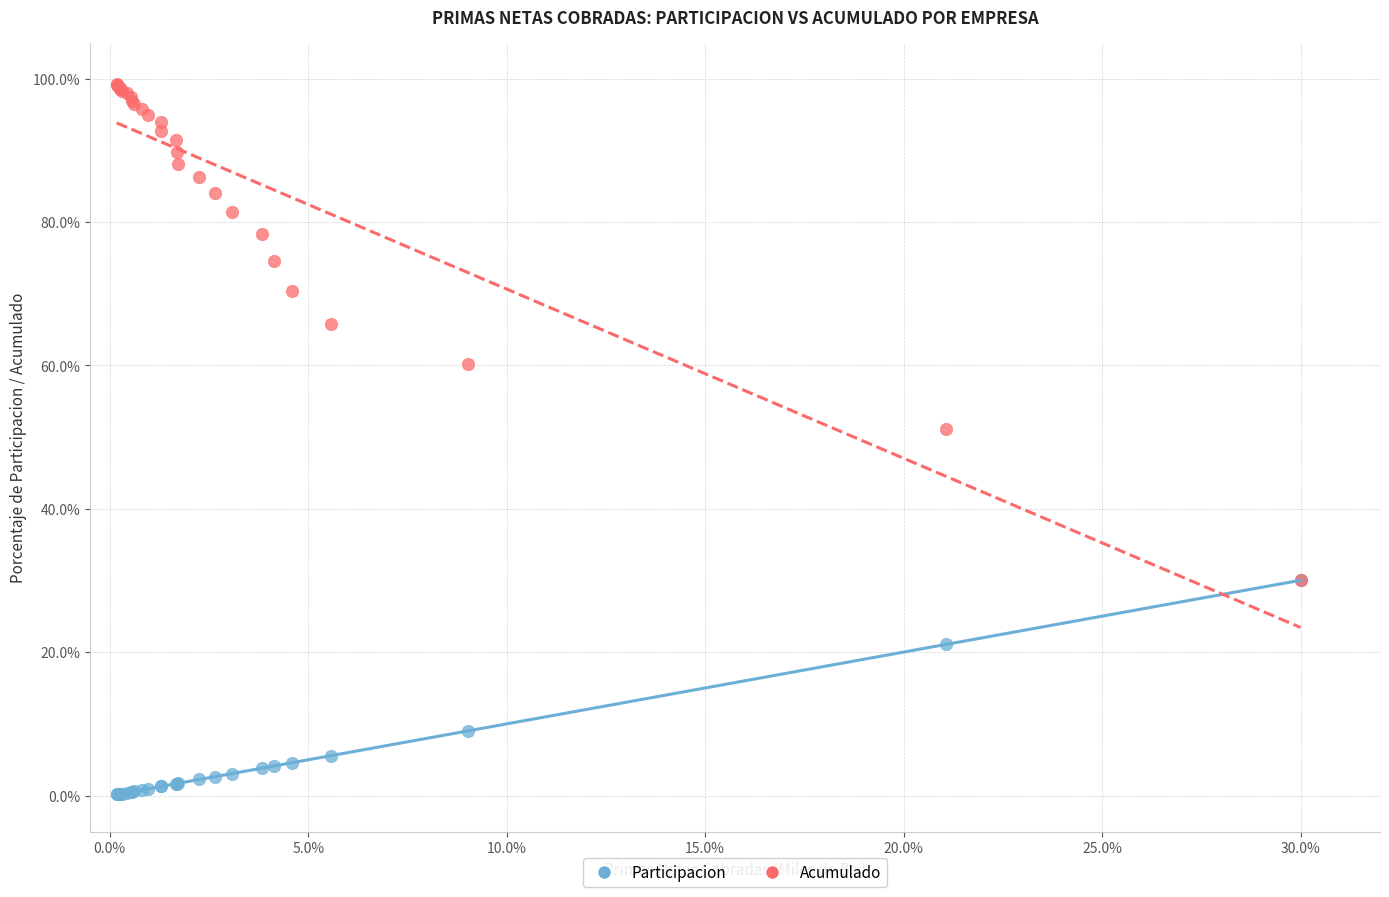

Across all series, what Y value is closest to 49?

51.1